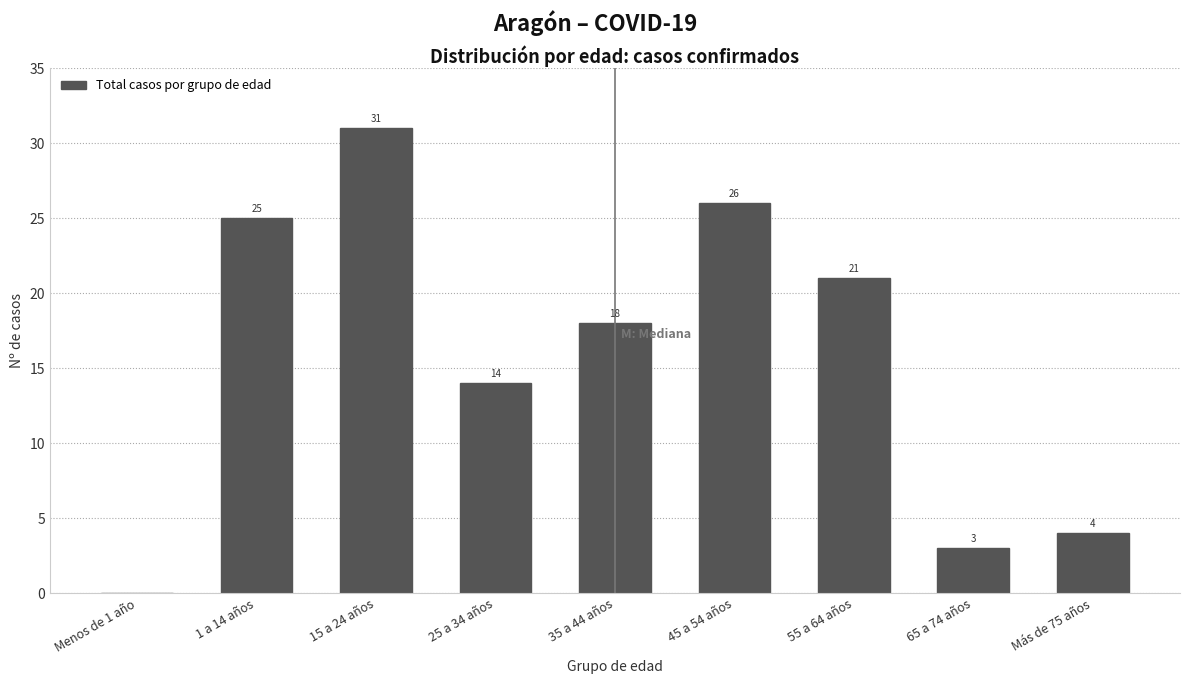

Reading left to right, what are all the values shown in this chart?

Menos de 1 año=0	1 a 14 años=25	15 a 24 años=31	25 a 34 años=14	35 a 44 años=18	45 a 54 años=26	55 a 64 años=21	65 a 74 años=3	Más de 75 años=4